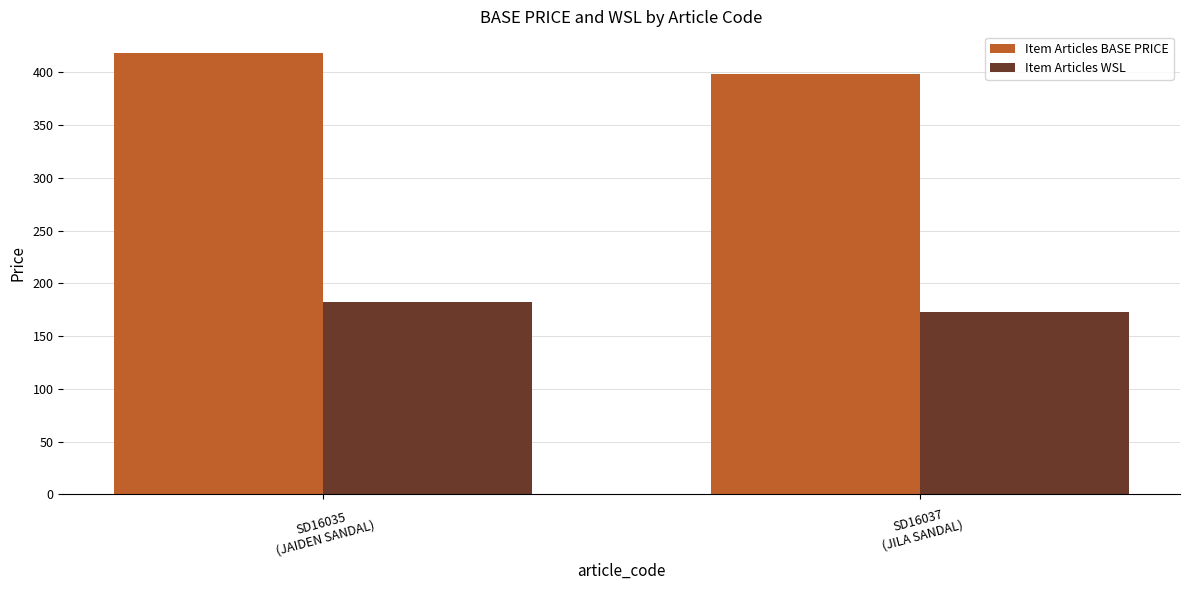

How many bars are there in total?

4